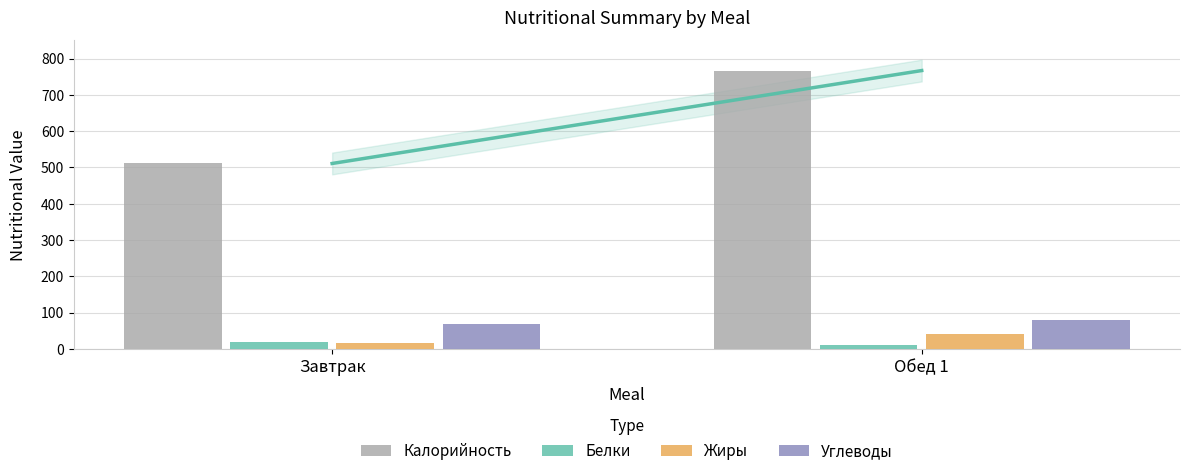

Reading left to right, list all the values displayed in this chart.

Калорийность: 511	767
Белки: 19	12
Жиры: 16	41
Углеводы: 68	79